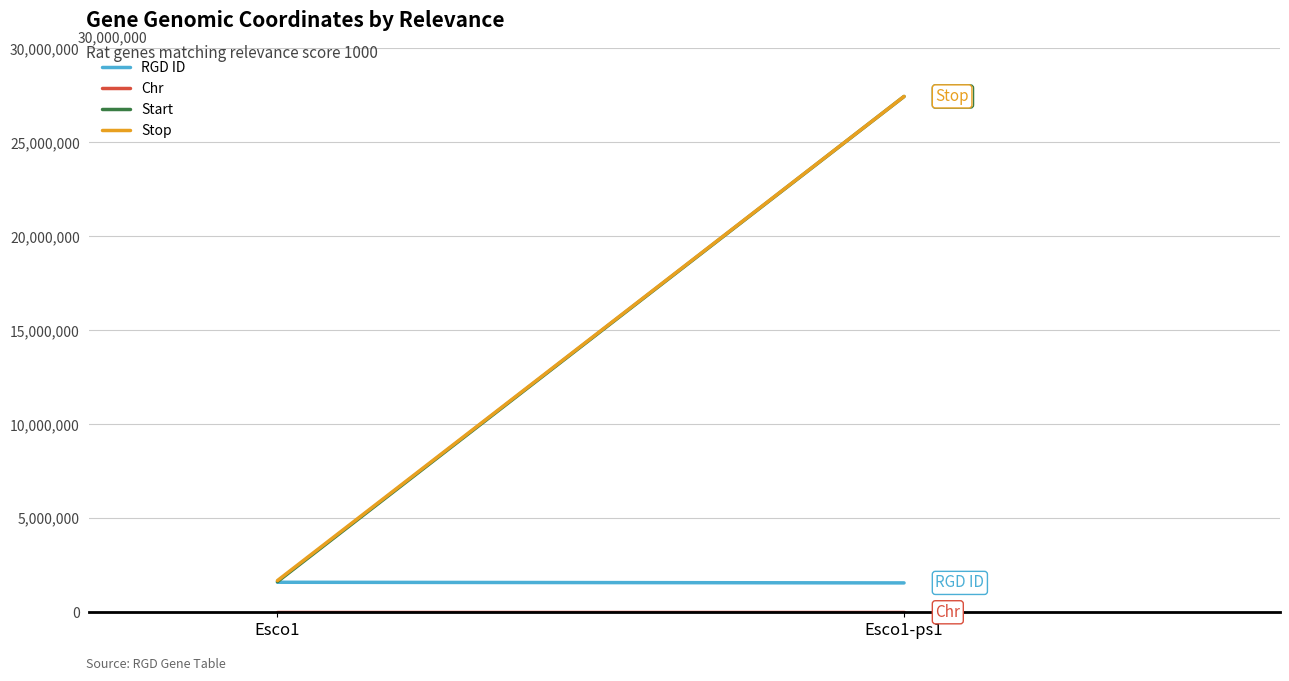

At how many categories does at least one series exceed 2150354?

1